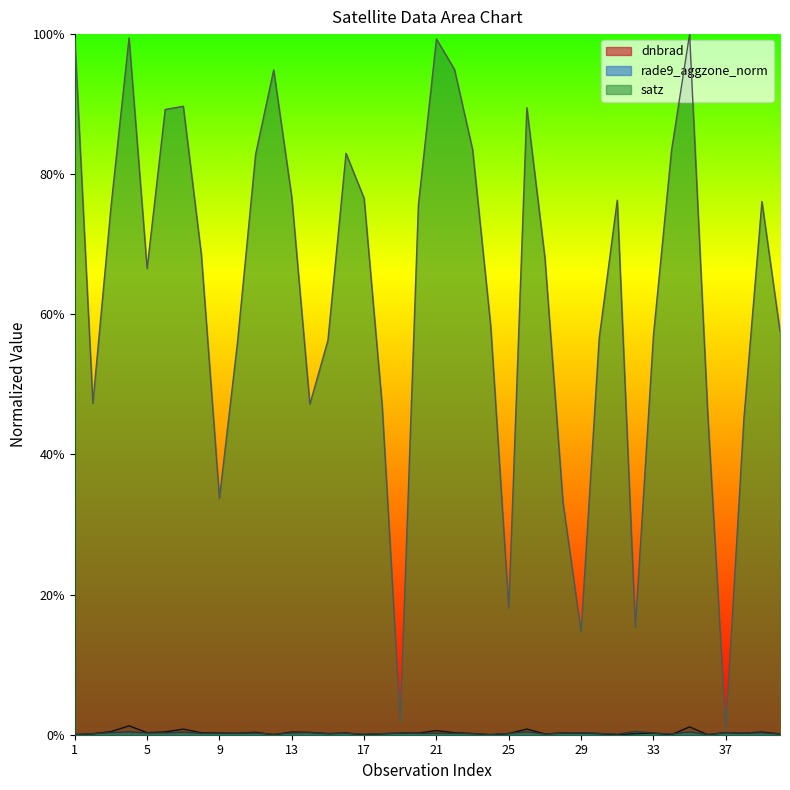

Reading left to right, extract all data points from this chart.

dnbrad: 1=0.0	2=0.0	3=0.0	4=0.0	5=0.0	6=0.0	7=0.0	8=0.0	9=0.0	10=0.0	11=0.0	12=0.0	13=0.0	14=0.0	15=0.0	16=0.0	17=0.0	18=0.0	19=0.0	20=0.0	21=0.0	22=0.0	23=0.0	24=0.0	25=0.0	26=0.0	27=0.0	28=0.0	29=0.0	30=0.0	31=0.0	32=0.0	33=0.0	34=0.0	35=0.0	36=0.0	37=0.0	38=0.0	39=0.0	40=0.0
rade9_aggzone_norm: 1=0.0	2=0.0	3=0.0	4=0.0	5=0.0	6=0.0	7=0.0	8=0.0	9=0.0	10=0.0	11=0.0	12=0.0	13=0.0	14=0.0	15=0.0	16=0.0	17=0.0	18=0.0	19=0.0	20=0.0	21=0.0	22=0.0	23=0.0	24=0.0	25=0.0	26=0.0	27=0.0	28=0.0	29=0.0	30=0.0	31=0.0	32=0.0	33=0.0	34=0.0	35=0.0	36=0.0	37=0.0	38=0.0	39=0.0	40=0.0
satz: 1=1.0	2=0.5	3=0.8	4=1.0	5=0.7	6=0.9	7=0.9	8=0.7	9=0.3	10=0.6	11=0.8	12=0.9	13=0.8	14=0.5	15=0.6	16=0.8	17=0.8	18=0.5	19=0.0	20=0.8	21=1.0	22=0.9	23=0.8	24=0.6	25=0.2	26=0.9	27=0.7	28=0.3	29=0.1	30=0.6	31=0.8	32=0.2	33=0.6	34=0.8	35=1.0	36=0.5	37=0.0	38=0.4	39=0.8	40=0.6